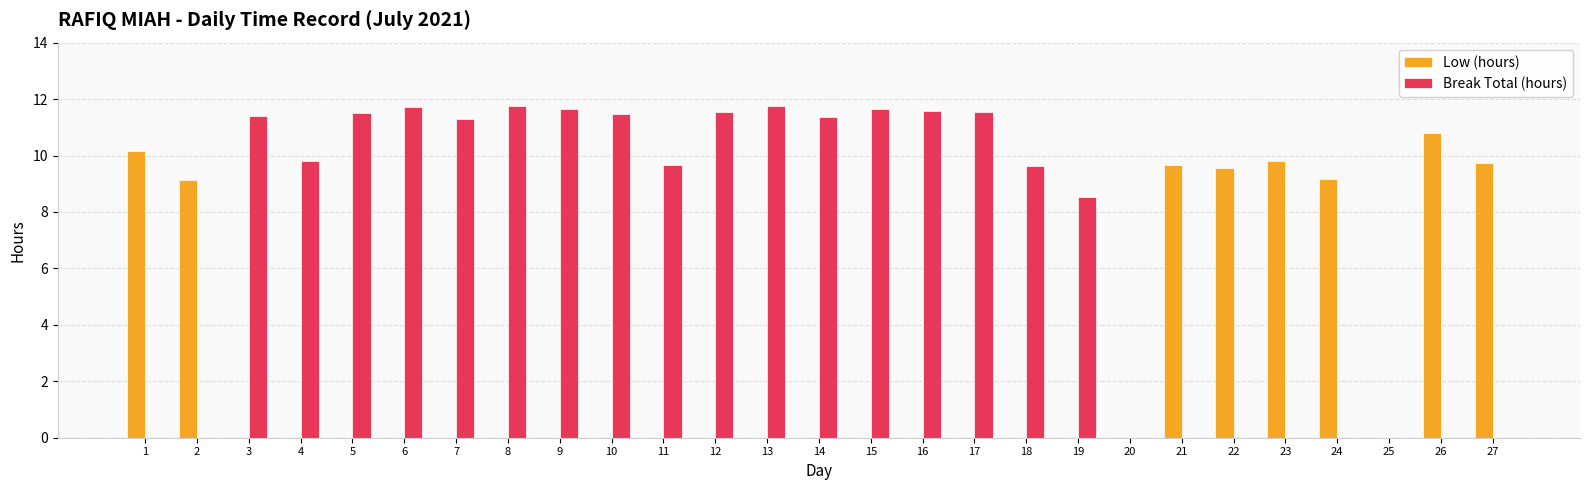

Which series has the widest spread of values?

Break Total (hours)